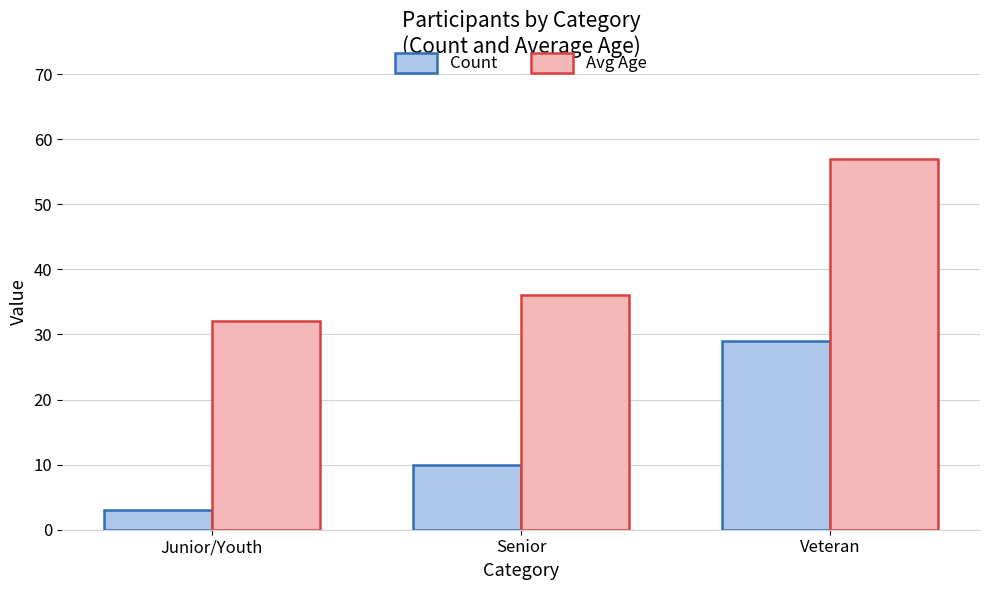

Reading left to right, what are all the values shown in this chart?

Count: 3	10	29
Avg Age: 32	36	57